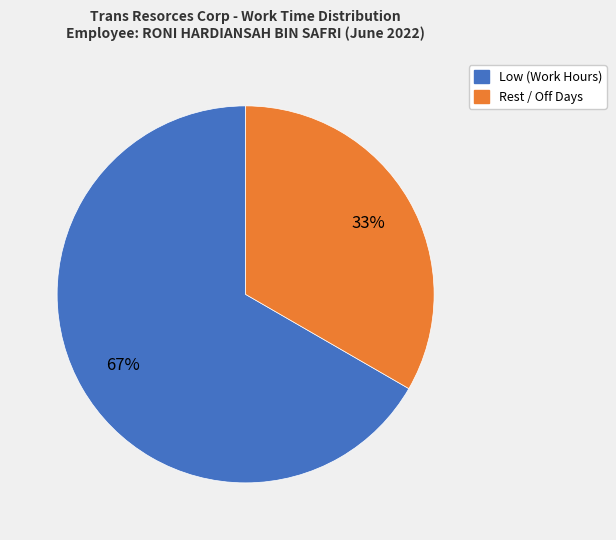

Is there a majority slice in this chart?

Yes